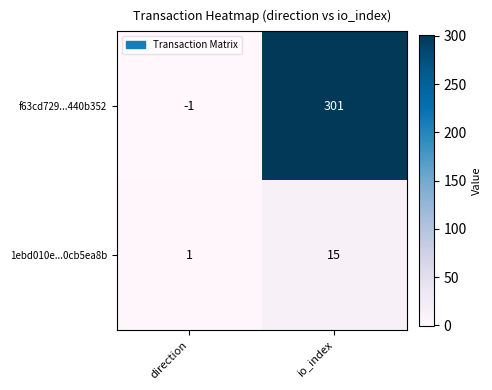

At which label is 1ebd010e...0cb5ea8b closest to 8?

direction